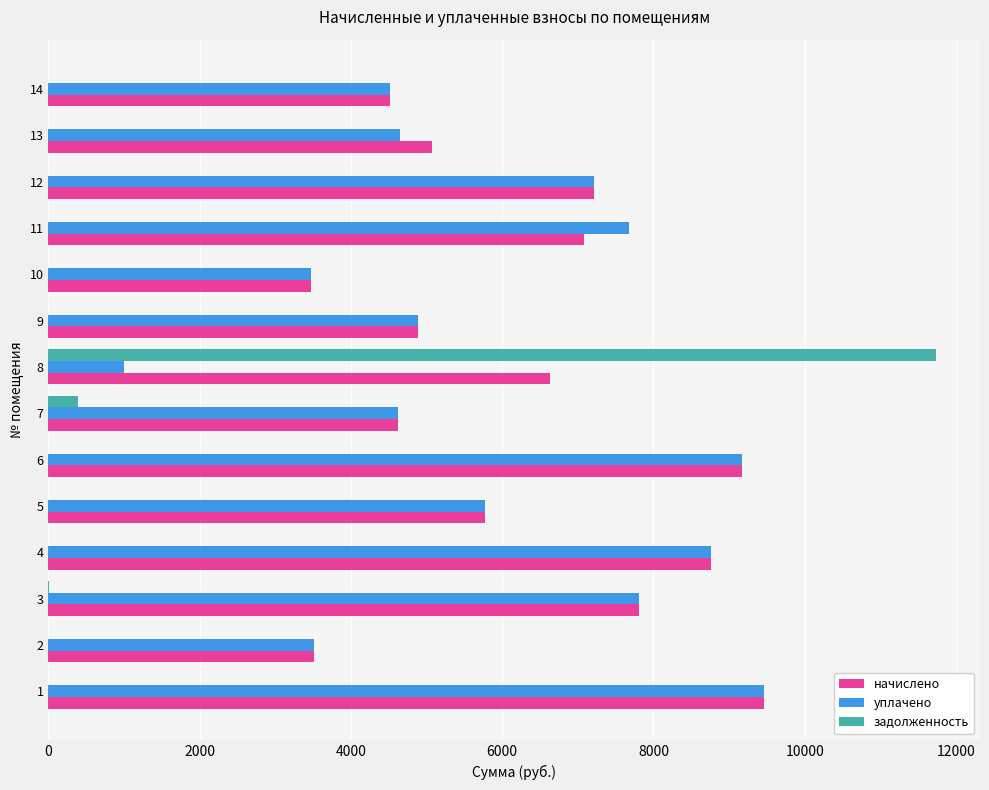

The value of начислено at 3 is 7802.9. True or false?

True